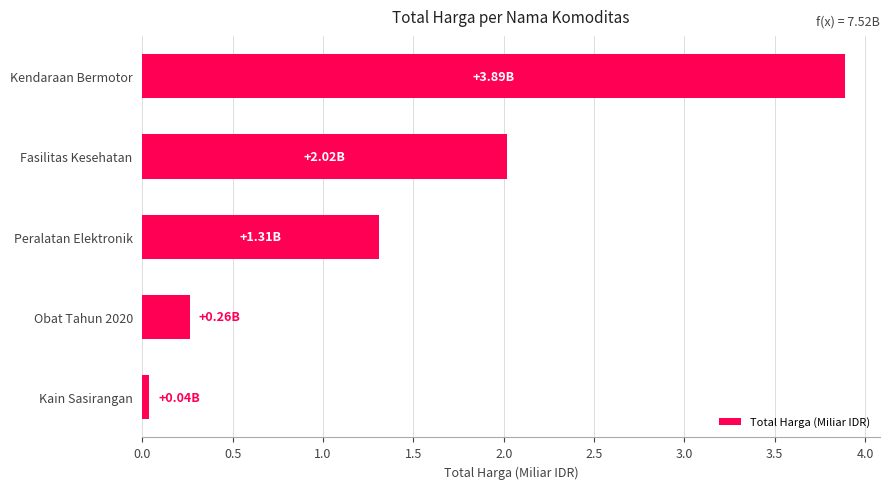

What is the sum of all values?

7.5